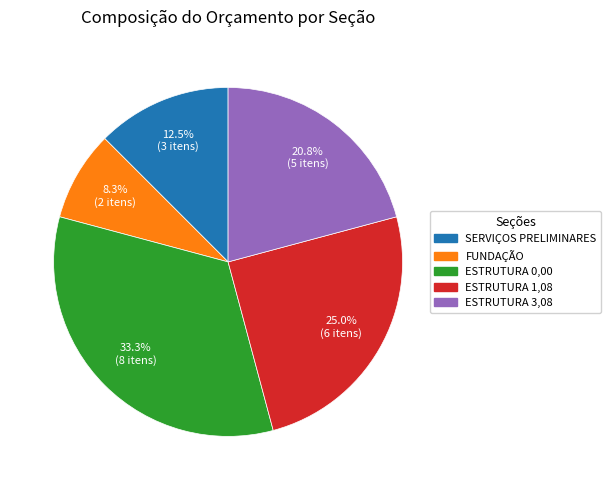

To the nearest percent, what is the difference between the largest and smallest slice percentages?

25%